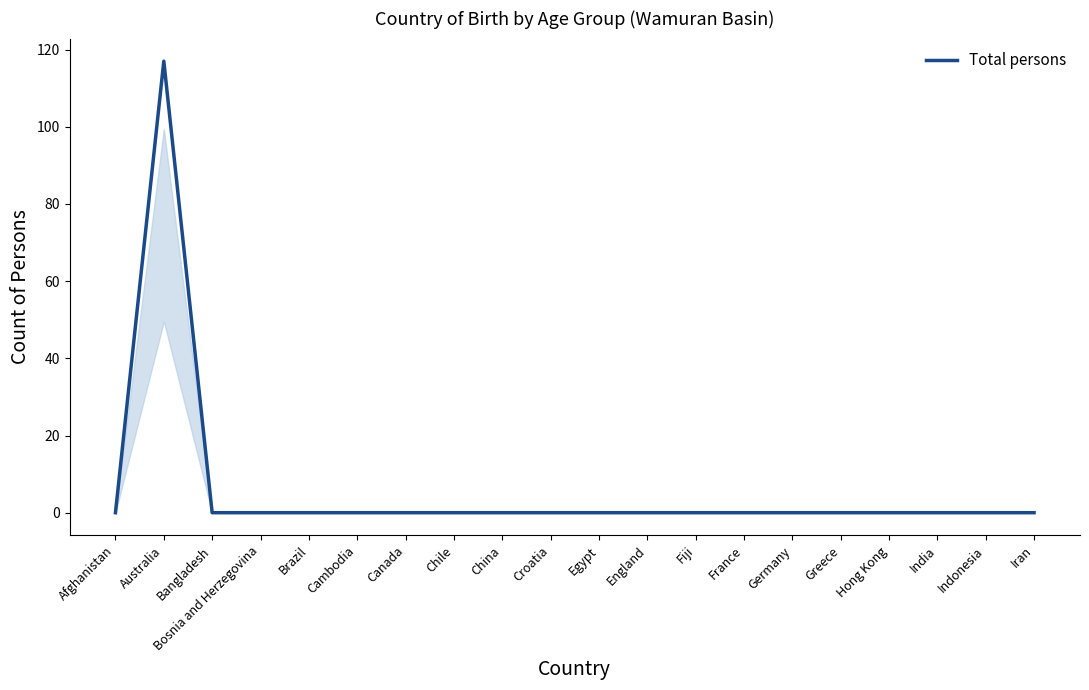

Is it true that the value at Afghanistan is 42?

False